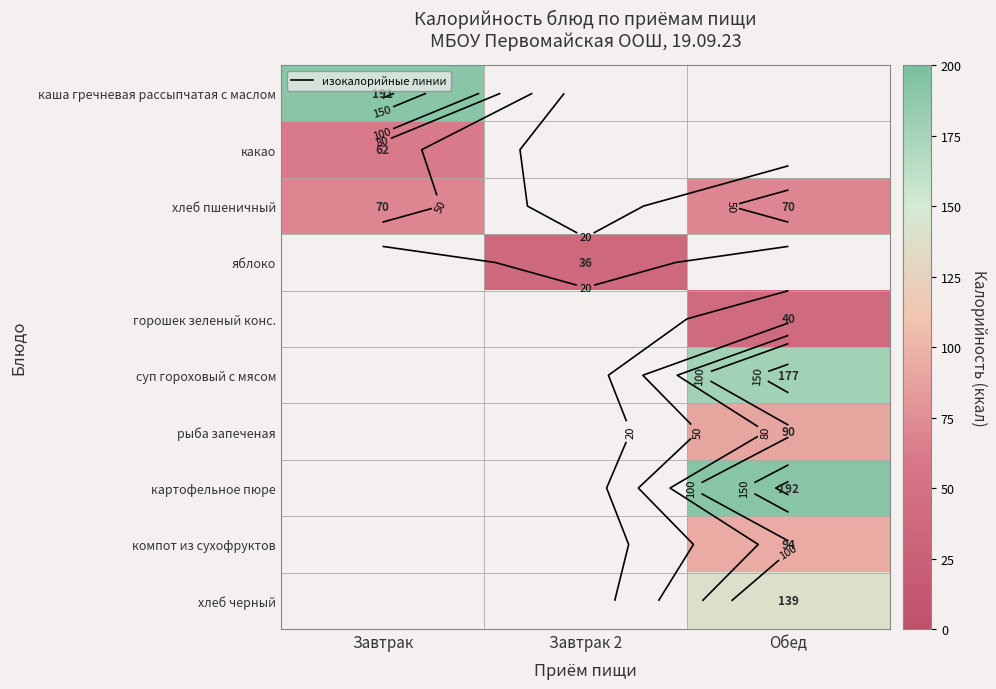

How many series are shown in this chart?

10